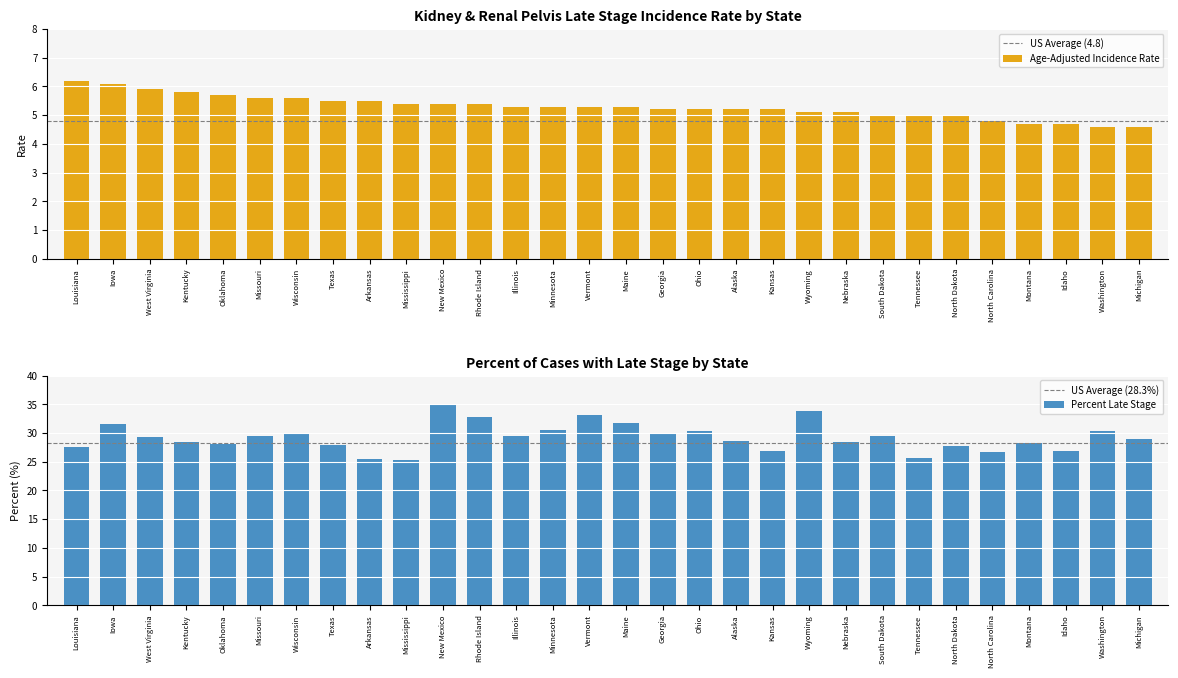

Reading left to right, what are all the values shown in this chart?

Age-Adjusted Incidence Rate: Louisiana=6.2	Iowa=6.1	West Virginia=5.9	Kentucky=5.8	Oklahoma=5.7	Missouri=5.6	Wisconsin=5.6	Texas=5.5	Arkansas=5.5	Mississippi=5.4	New Mexico=5.4	Rhode Island=5.4	Illinois=5.3	Minnesota=5.3	Vermont=5.3	Maine=5.3	Georgia=5.2	Ohio=5.2	Alaska=5.2	Kansas=5.2	Wyoming=5.1	Nebraska=5.1	South Dakota=5.0	Tennessee=5.0	North Dakota=5.0	North Carolina=4.8	Montana=4.7	Idaho=4.7	Washington=4.6	Michigan=4.6
Percent Late Stage: Louisiana=27.6	Iowa=31.5	West Virginia=29.3	Kentucky=28.4	Oklahoma=28.0	Missouri=29.5	Wisconsin=30.0	Texas=27.9	Arkansas=25.5	Mississippi=25.3	New Mexico=34.9	Rhode Island=32.8	Illinois=29.5	Minnesota=30.5	Vermont=33.1	Maine=31.8	Georgia=29.9	Ohio=30.3	Alaska=28.6	Kansas=26.9	Wyoming=33.8	Nebraska=28.4	South Dakota=29.5	Tennessee=25.6	North Dakota=27.7	North Carolina=26.6	Montana=28.3	Idaho=26.8	Washington=30.4	Michigan=28.9